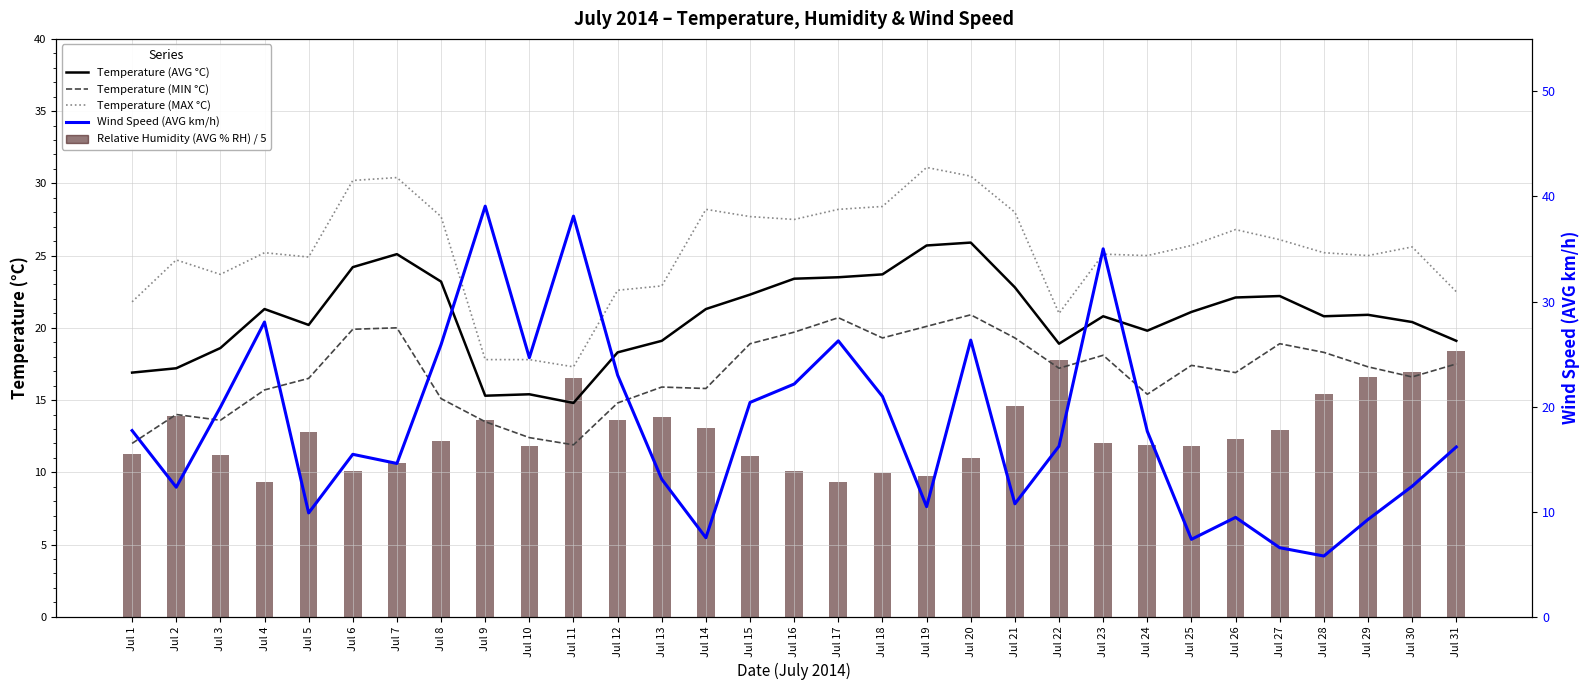

Between Jul 4 and Jul 26, which series saw the biggest shift?

Wind Speed (AVG km/h)